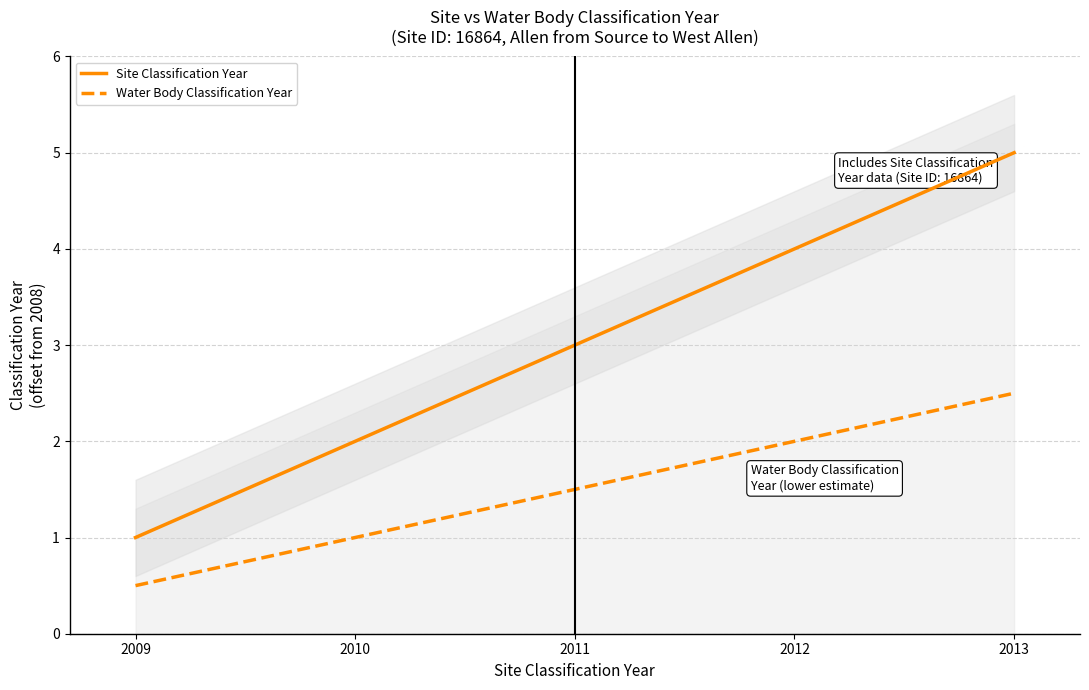

What is the value of the Water Body Classification Year point at the 3rd from the left?

1.5